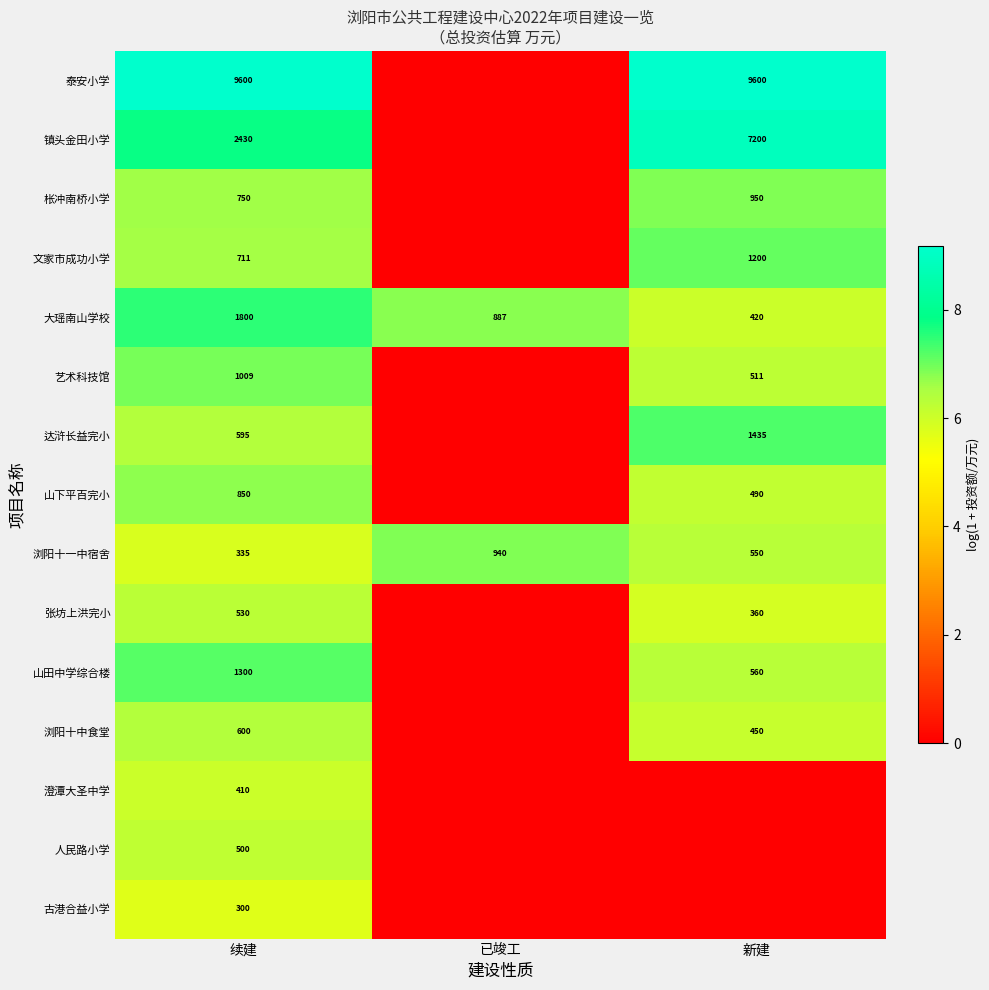

Is it true that 达浒长益完小 equals 595 at 续建?

True